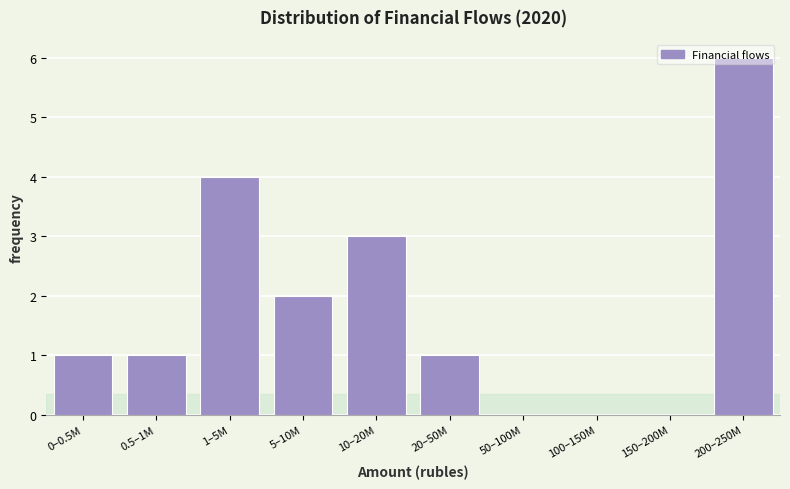

Which label corresponds to the largest value in the chart?

200–250M